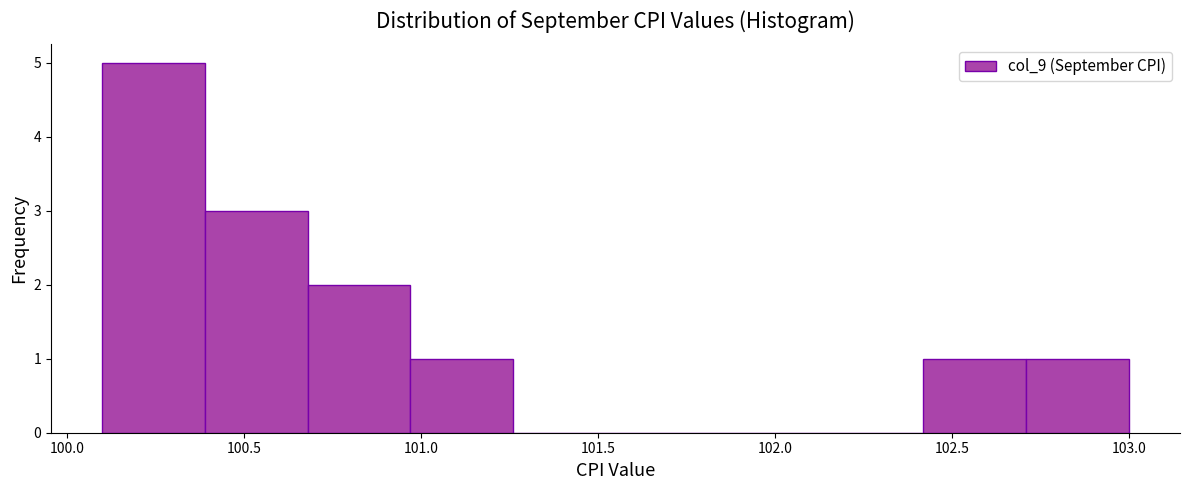

Over which range of the x-axis is the bar tallest?

100.10 to 100.39